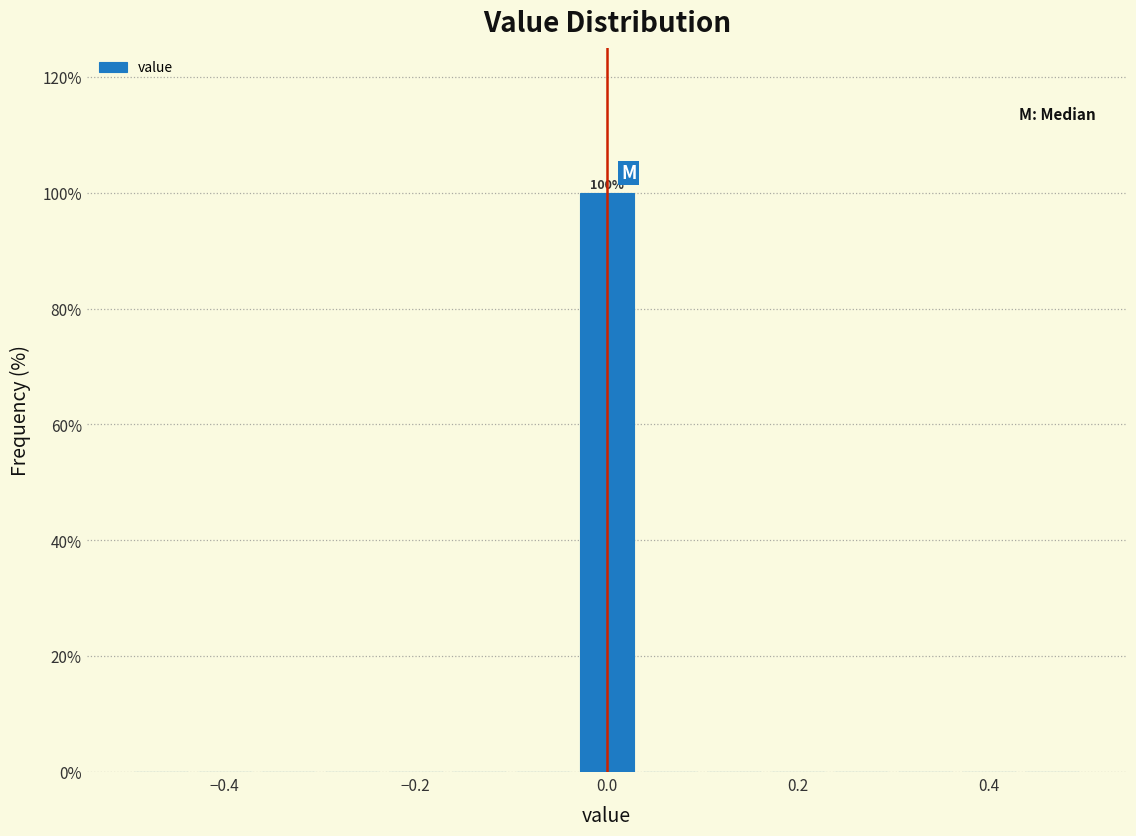

Around what value on the x-axis is the tallest bar? Give the approximate position of its centre, as read against the axis.

0.00